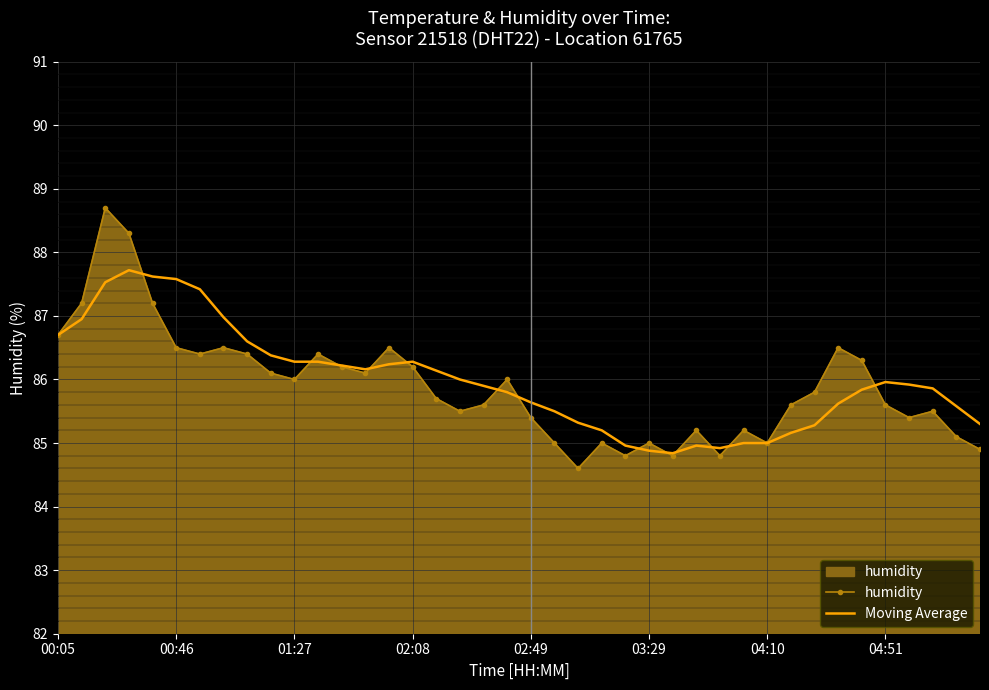

Which series has the largest range (max minus min)?

humidity